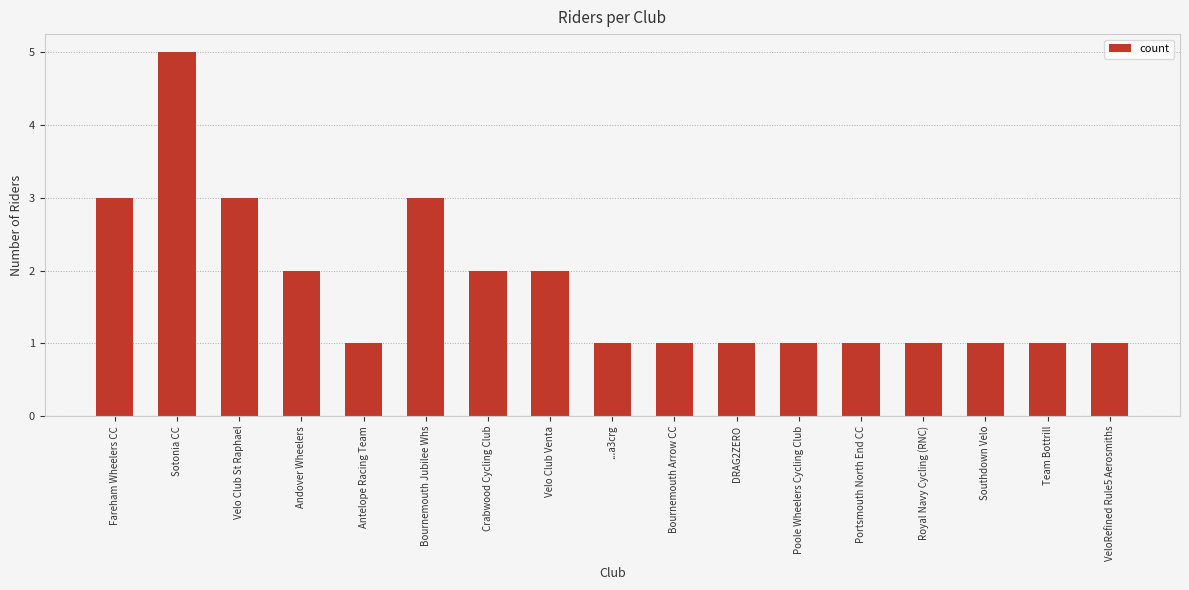

Reading left to right, list all the values displayed in this chart.

3	5	3	2	1	3	2	2	1	1	1	1	1	1	1	1	1